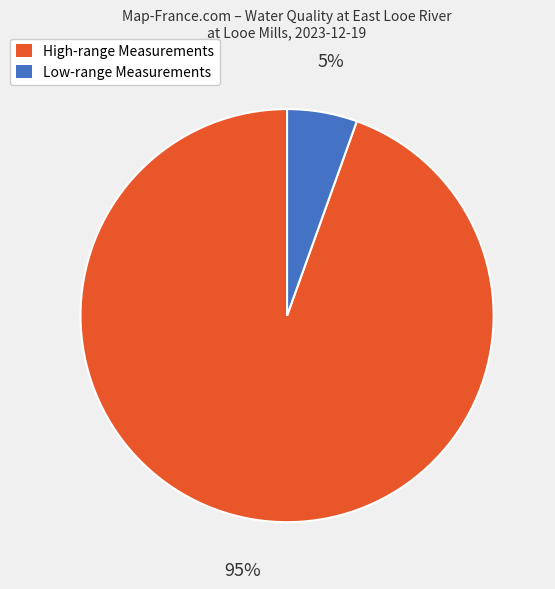

Does any single category account for the majority?

Yes